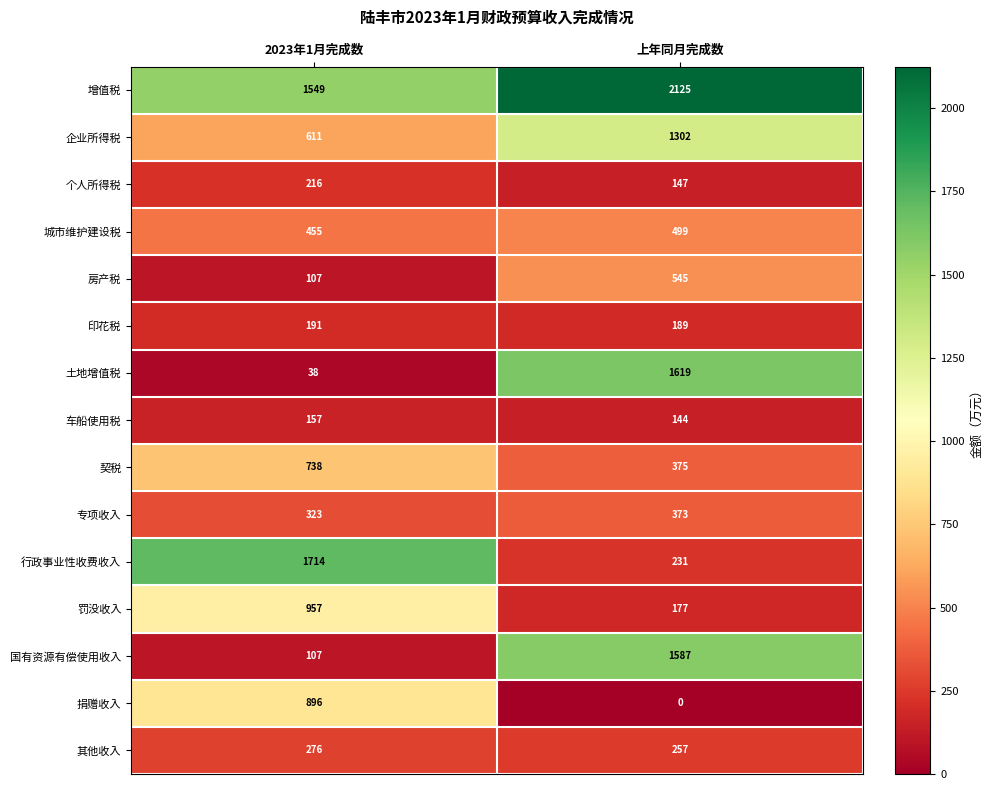

How many categories are shown in the chart?

2